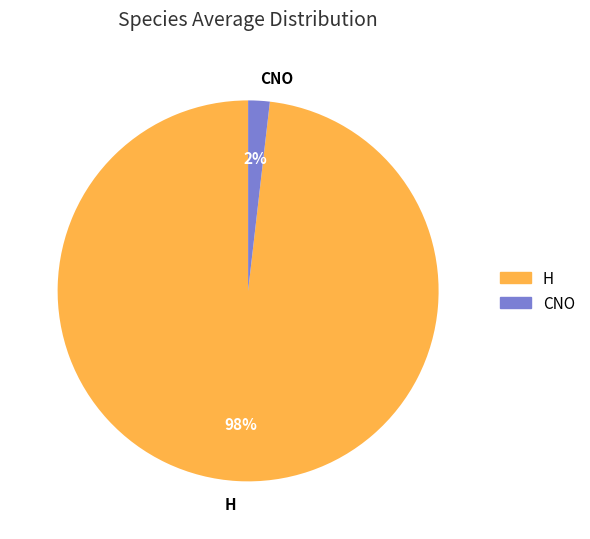

How many segments does this pie chart have?

2